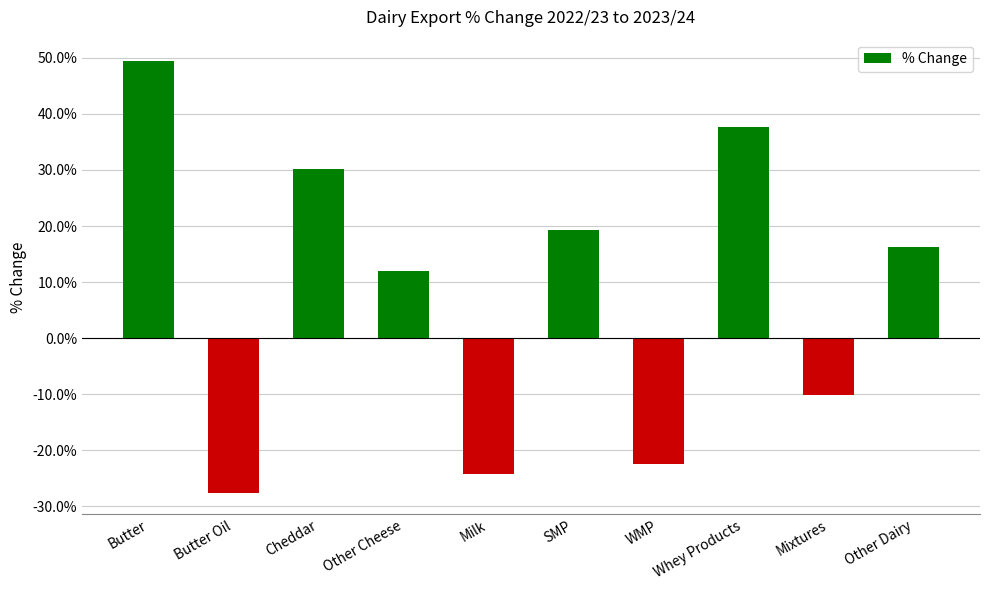

Reading right to left, extract all data points from this chart.

Other Dairy=0.2	Mixtures=-0.1	Whey Products=0.4	WMP=-0.2	SMP=0.2	Milk=-0.2	Other Cheese=0.1	Cheddar=0.3	Butter Oil=-0.3	Butter=0.5